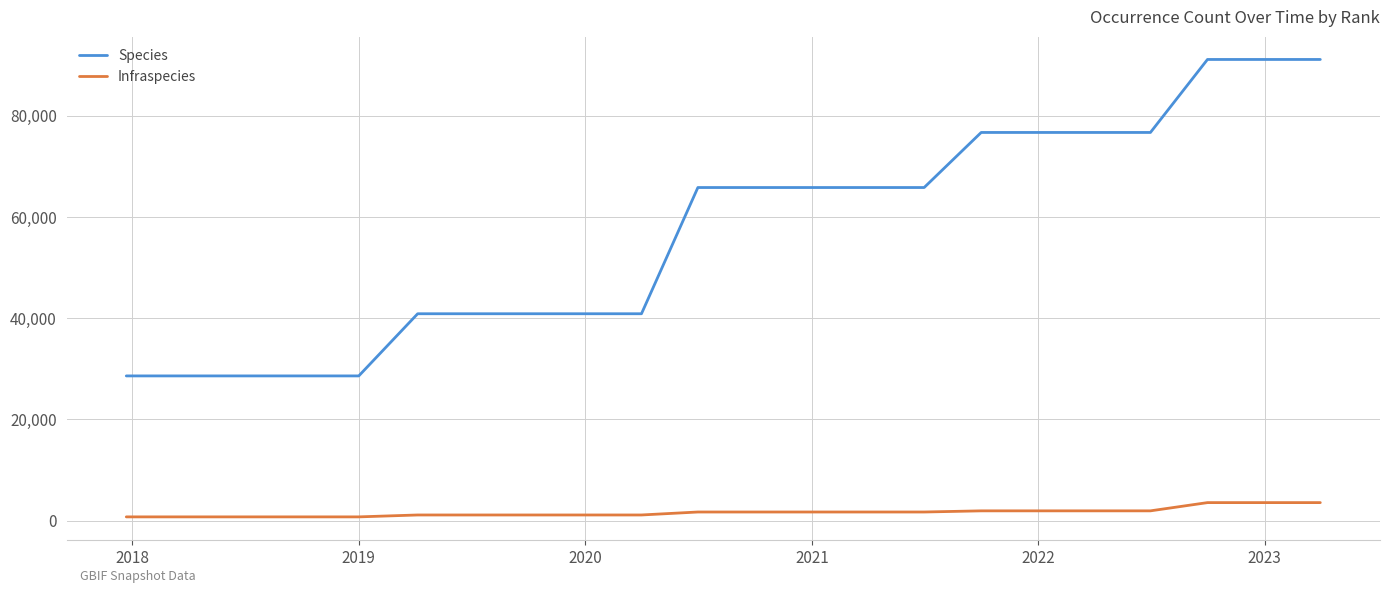

List the series in order of their overall mean, highest first.

Species, Infraspecies